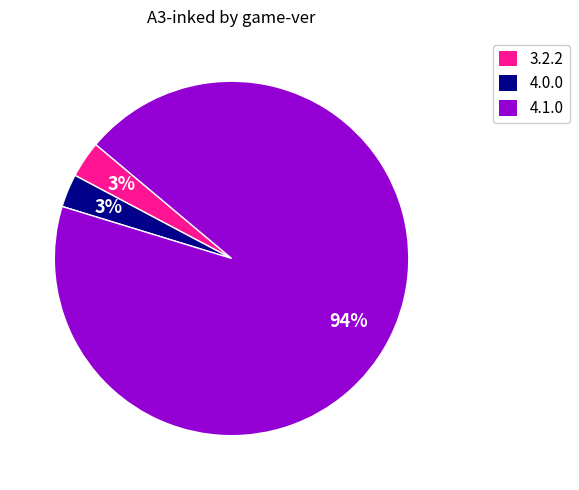

Is there a majority slice in this chart?

Yes